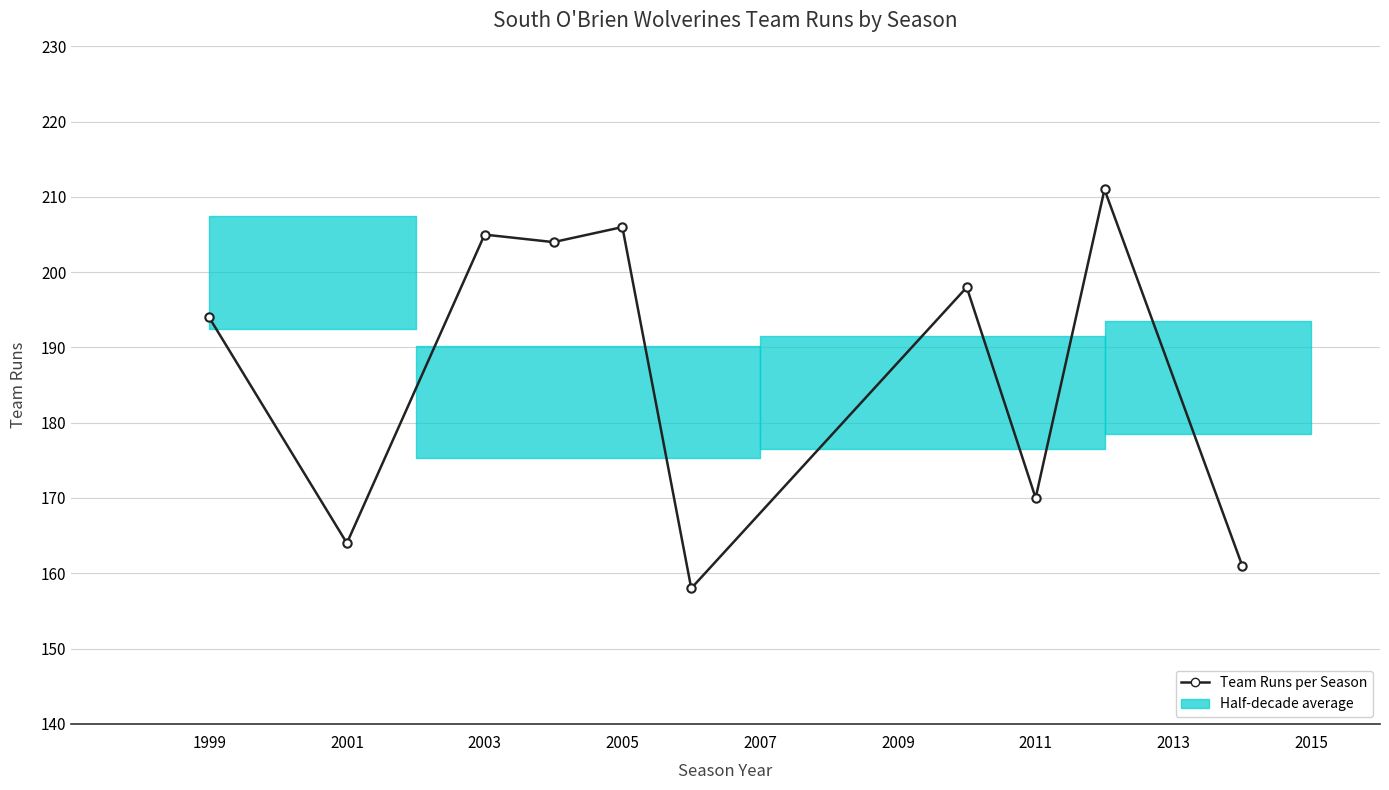

True or false: there are more than 2 points higher than both neighbors.

True